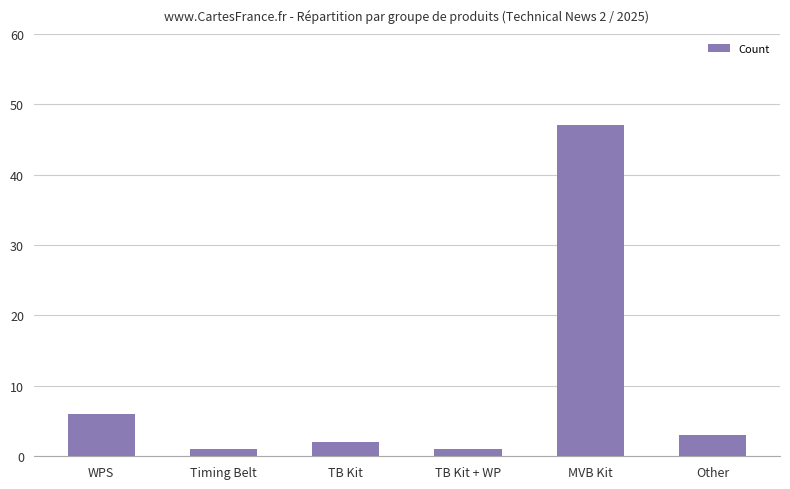

Approximately how many times larger is the value at WPS compared to TB Kit?

3.0